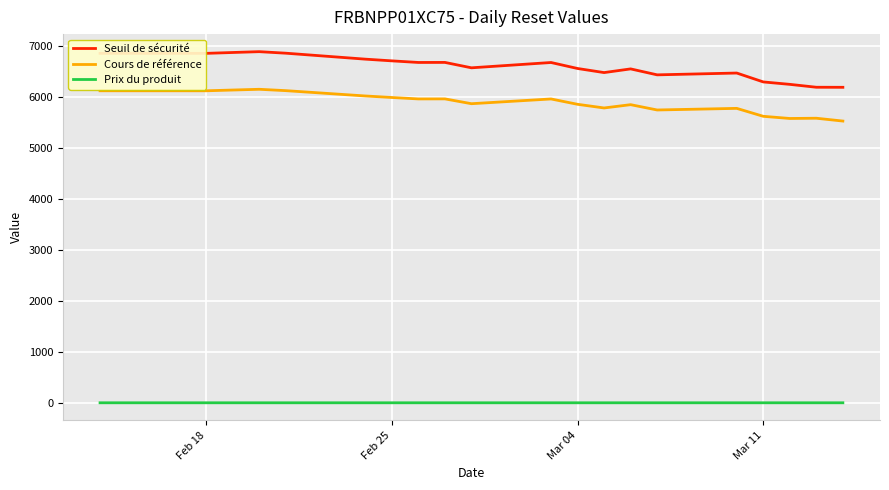

Which series has the widest spread of values?

Seuil de sécurité